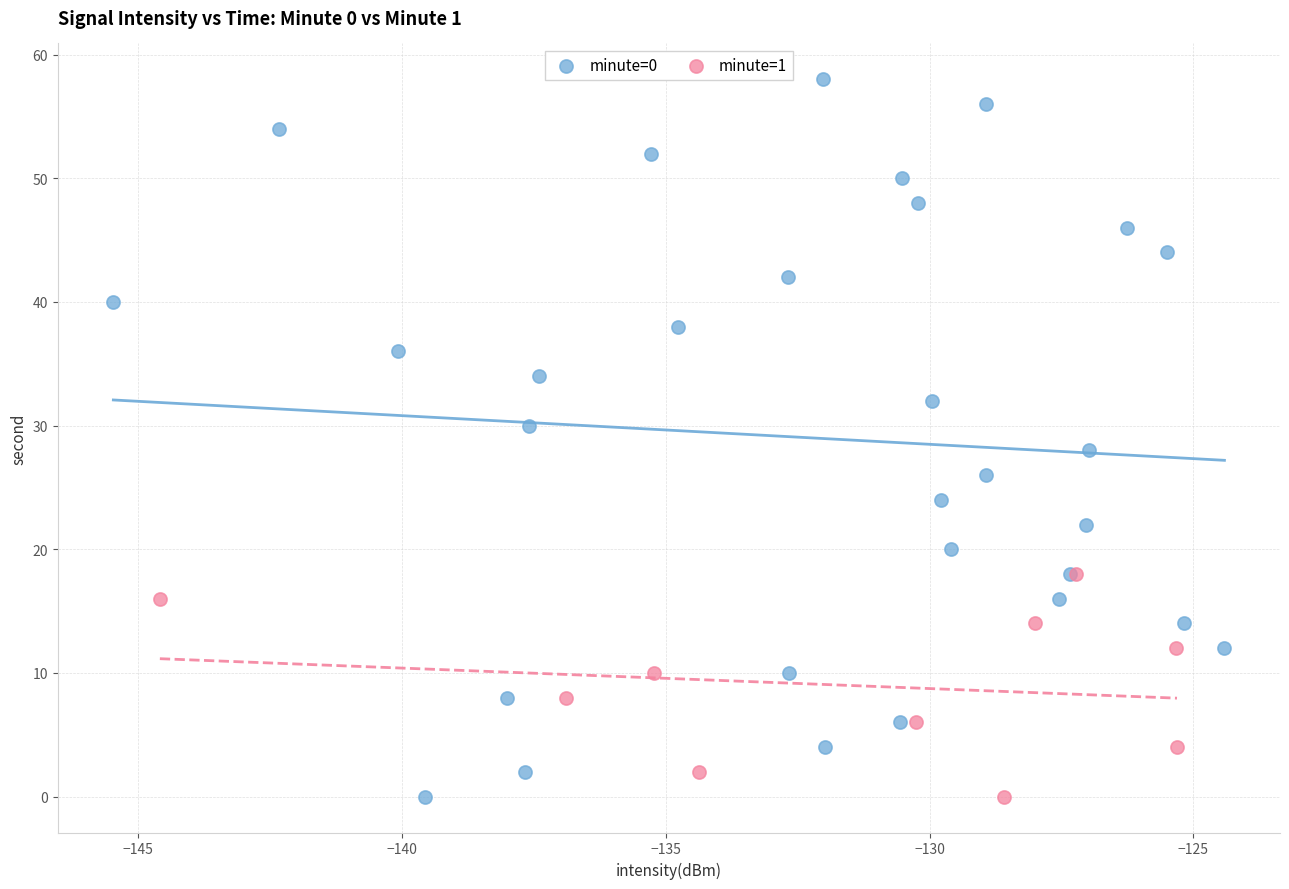

Which series contains the highest Y value?

minute=0